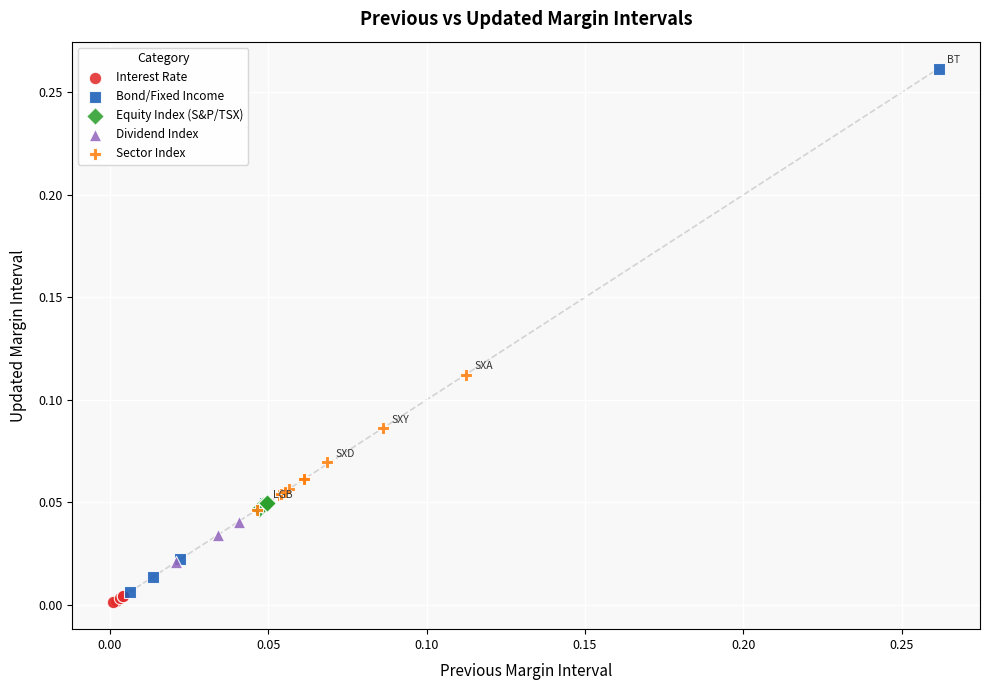

Which series has the widest spread of Y values?

Bond/Fixed Income